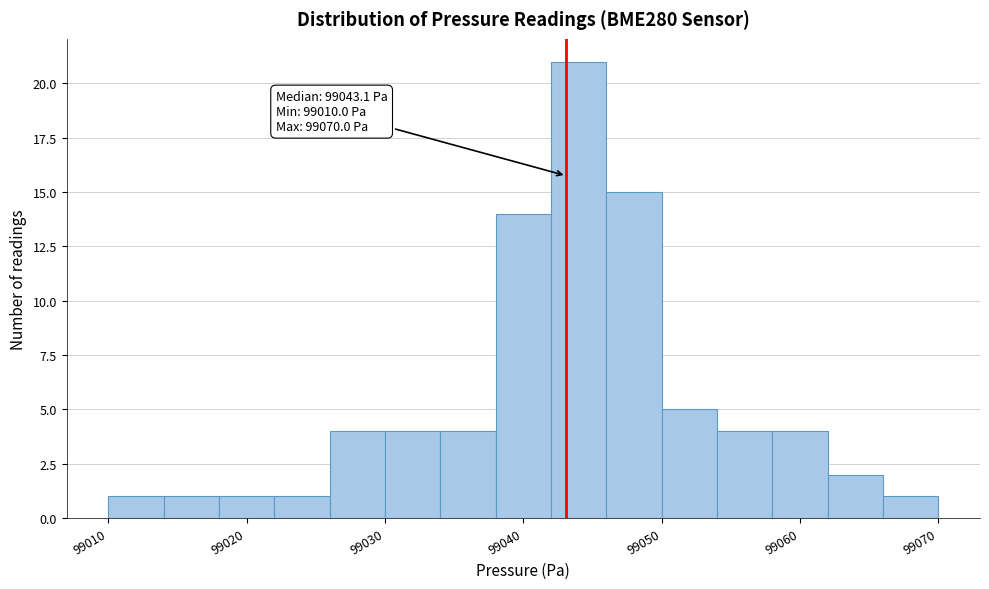

Over which range of the x-axis is the bar tallest?

99042 to 99046